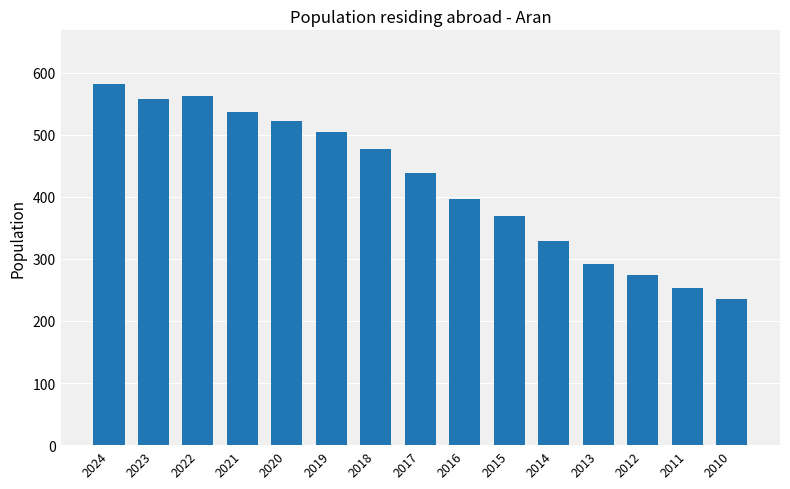

Reading left to right, list all the values displayed in this chart.

2024=581	2023=558	2022=562	2021=537	2020=522	2019=504	2018=477	2017=438	2016=396	2015=369	2014=329	2013=291	2012=274	2011=253	2010=235